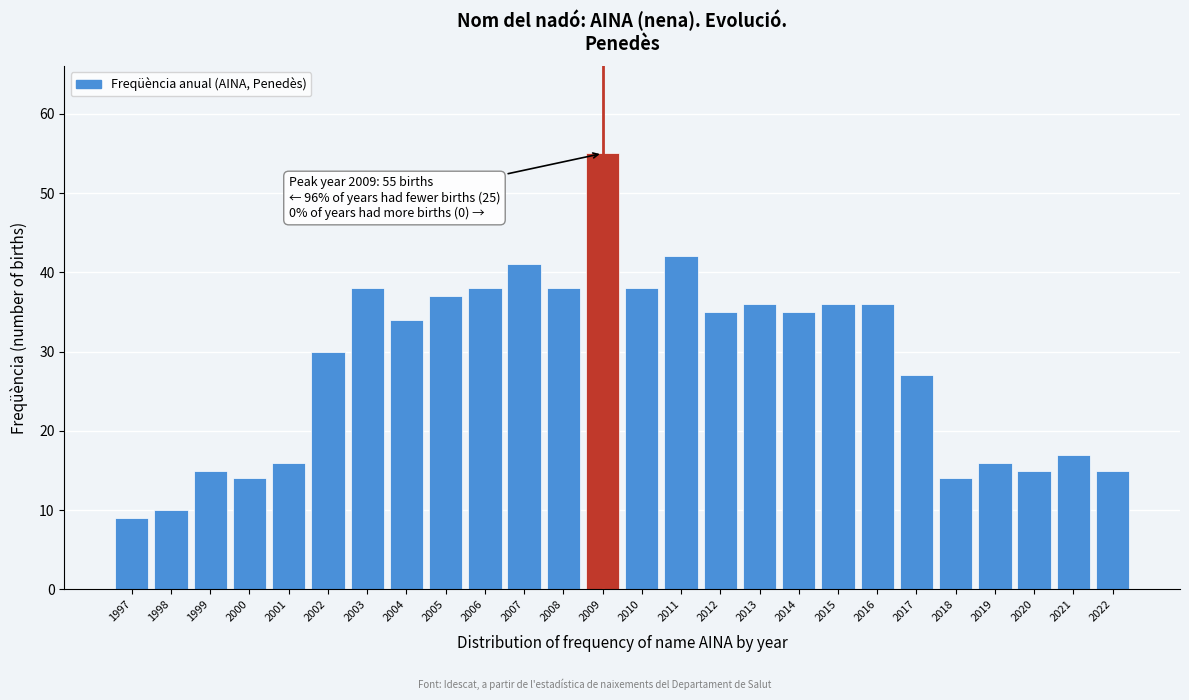

Reading right to left, what are all the values shown in this chart?

2022=15	2021=17	2020=15	2019=16	2018=14	2017=27	2016=36	2015=36	2014=35	2013=36	2012=35	2011=42	2010=38	2009=55	2008=38	2007=41	2006=38	2005=37	2004=34	2003=38	2002=30	2001=16	2000=14	1999=15	1998=10	1997=9